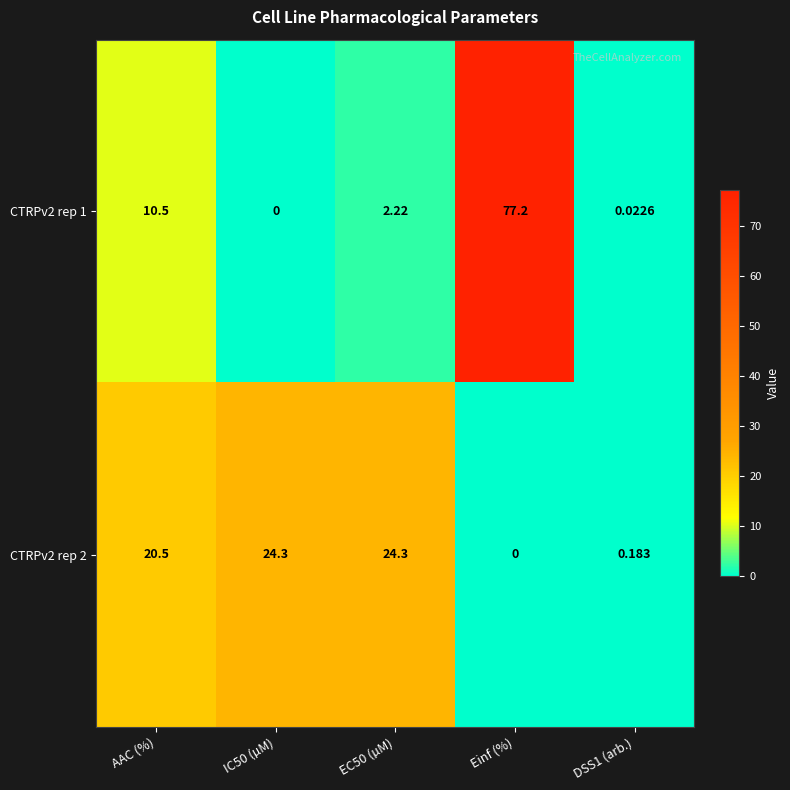

At which label is CTRPv2 rep 2 closest to 12?

AAC (%)